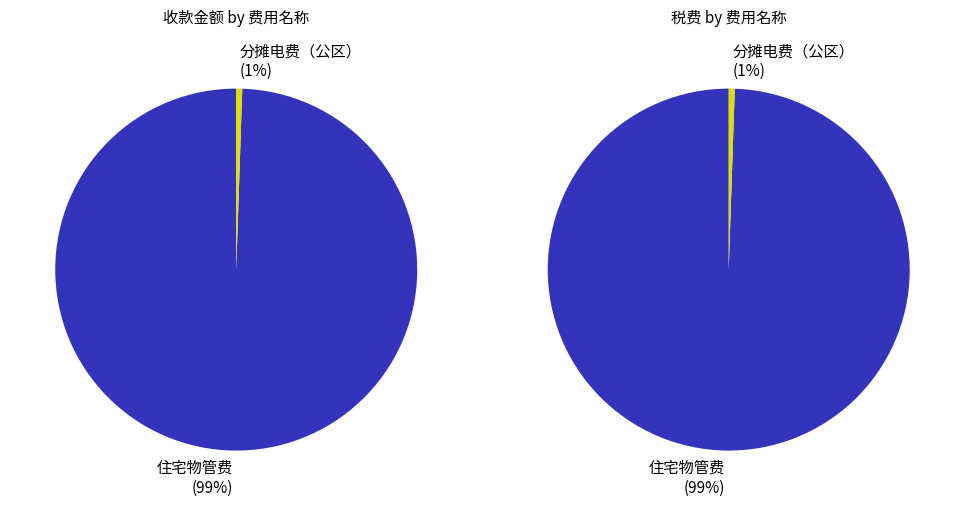

Is 22 the majority of the pie?

No